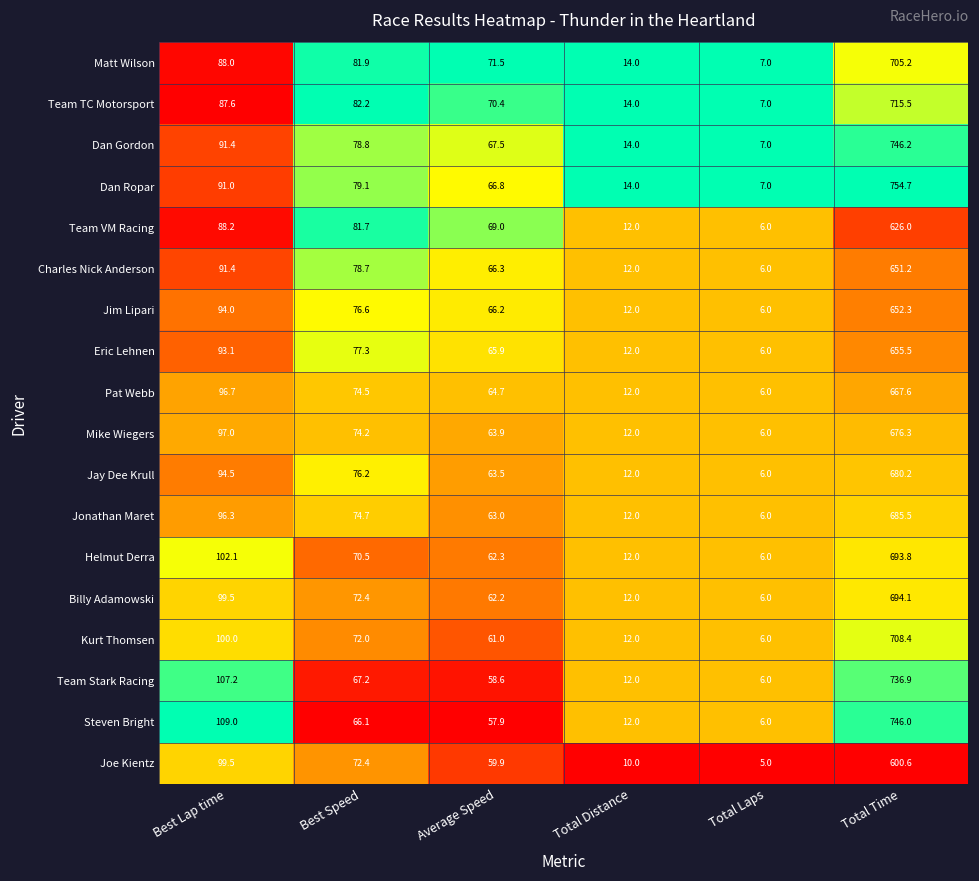

Is the value of Dan Ropar at Average Speed greater than the value of Kurt Thomsen at Best Lap time?

No